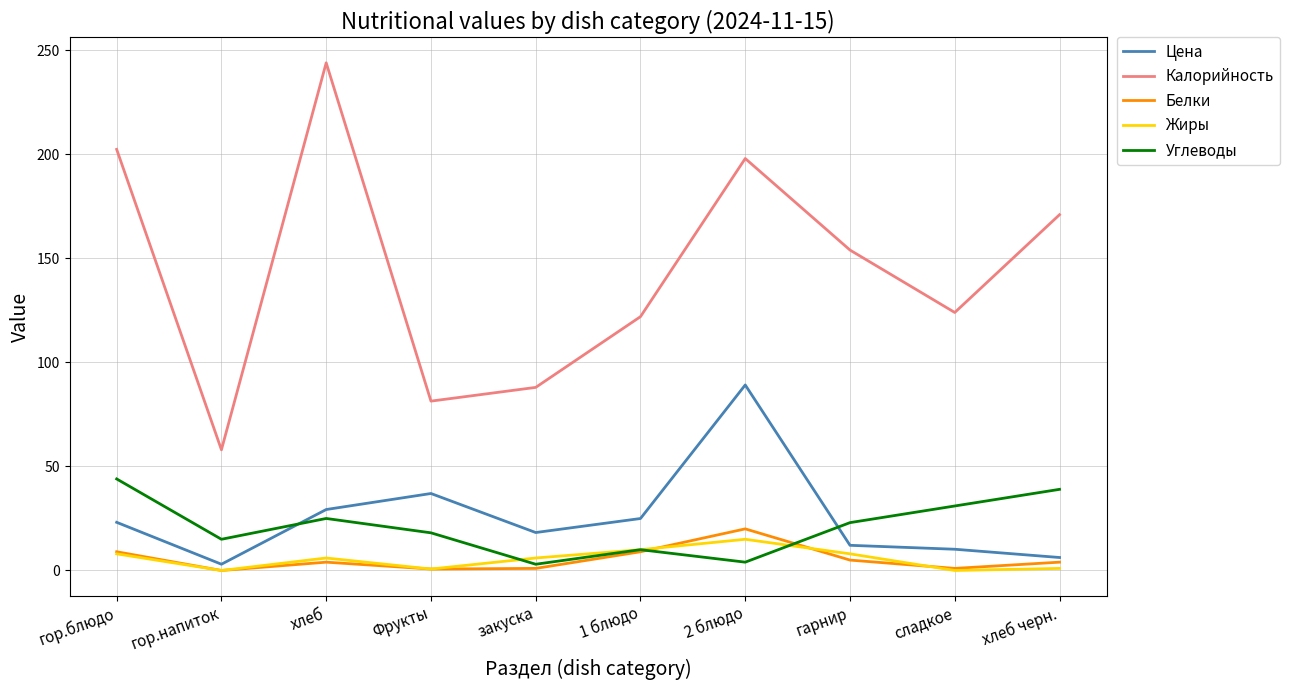

Is the value of Белки at гор.напиток greater than the value of Углеводы at гарнир?

No